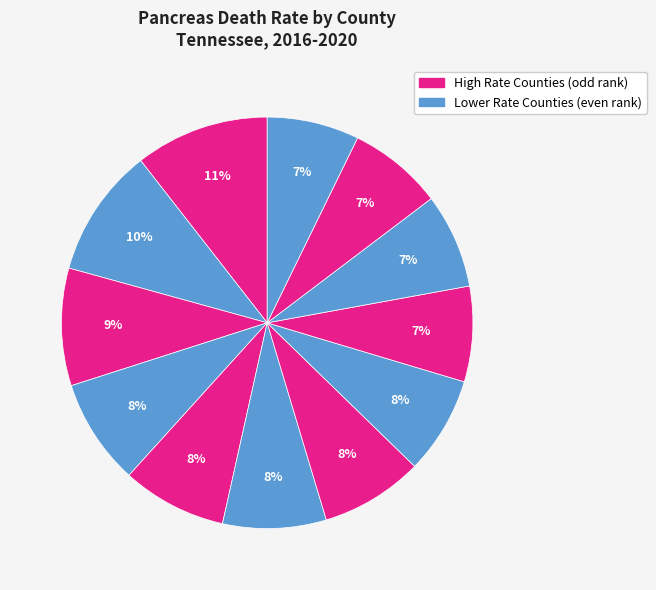

How many slices are in this pie chart?

12